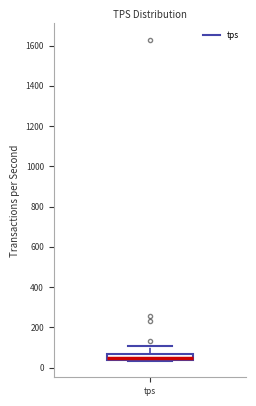

Where does the upper whisker of the box for tps end on the y-axis? The values are not printed on the chart, so give them approximately, as read against the axis.

100